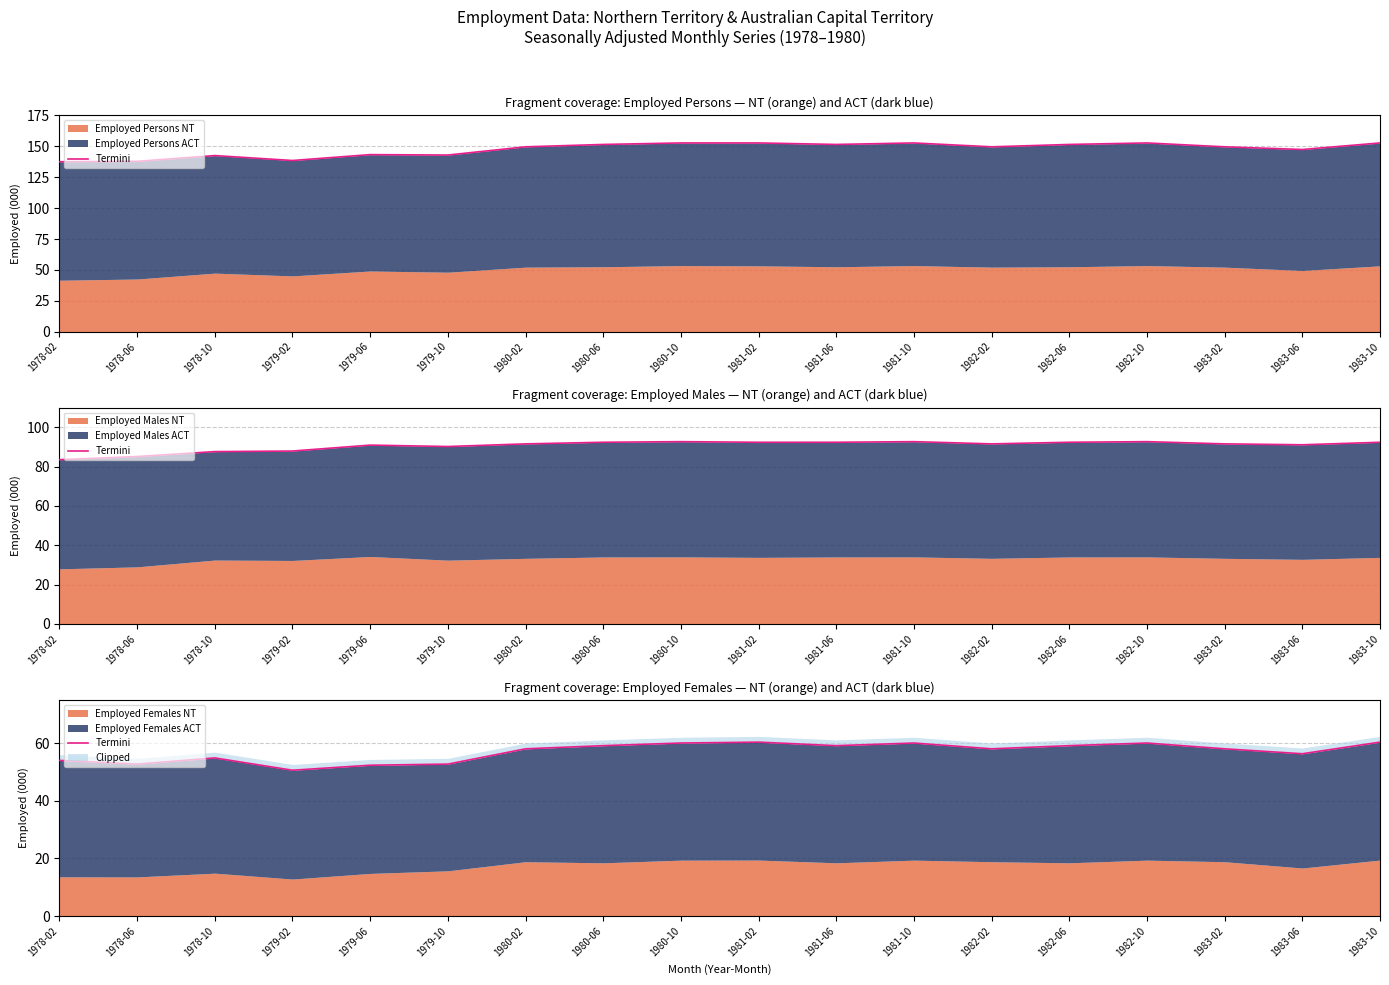

Where is the first local minimum?

1978-06